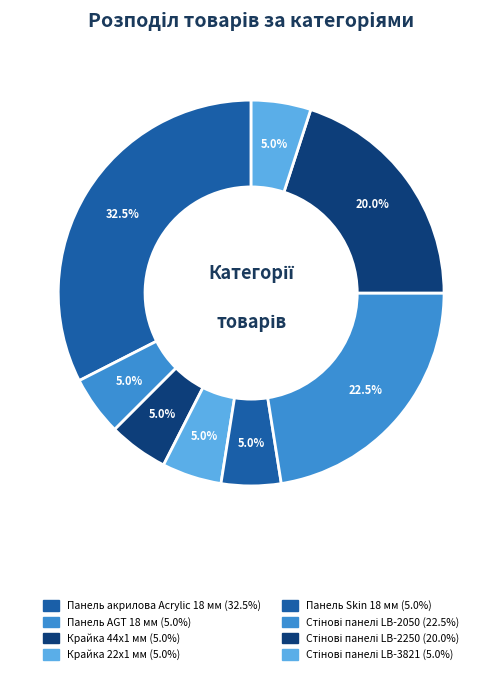

Is it true that Стінові панелі LB-3821 is 4% of the pie?

False